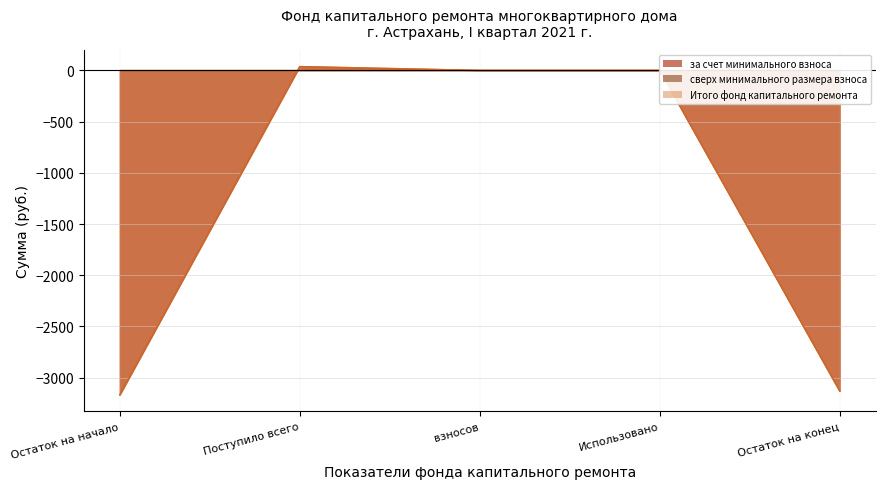

True or false: за счет минимального взноса and Итого фонд капитального ремонта intersect in this chart.

False